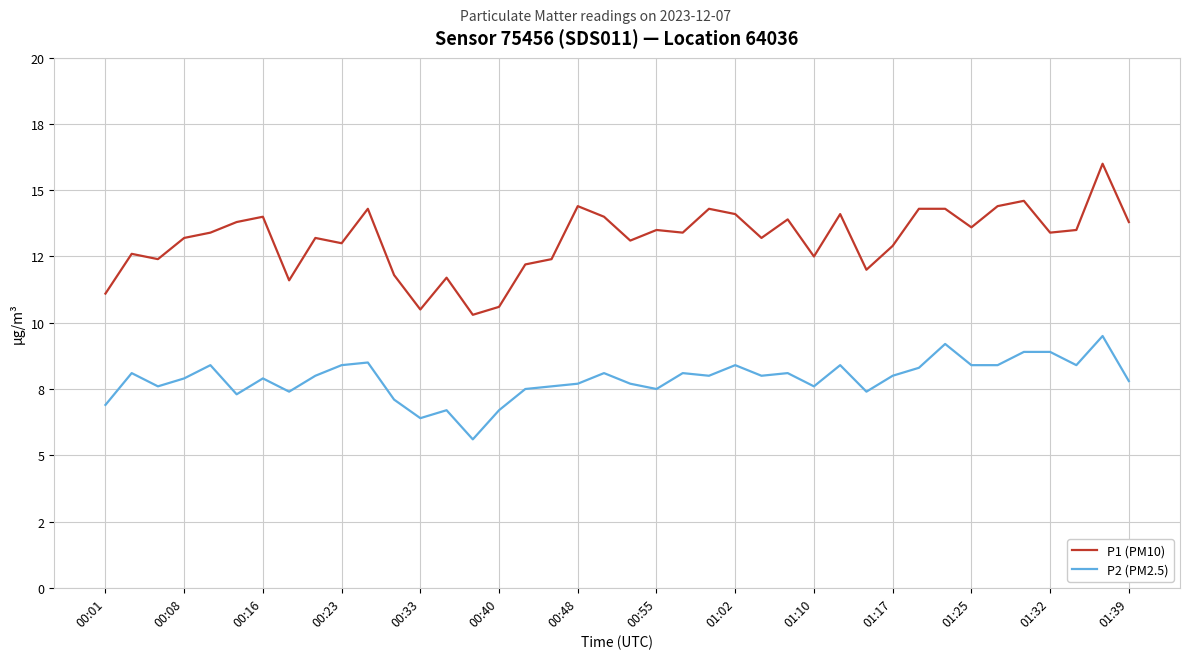

In P1 (PM10), how many points are lower than both neighbors (excluding endpoints)?

12